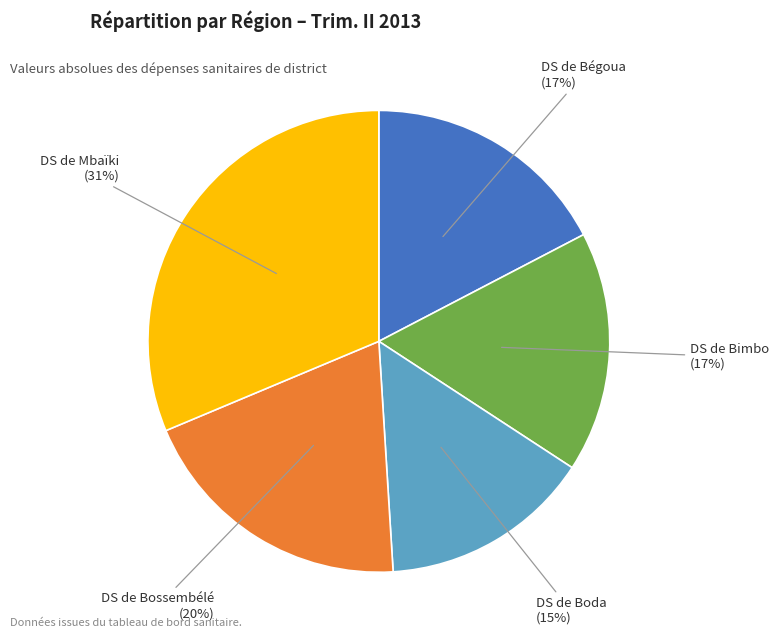

Does any single category account for the majority?

No